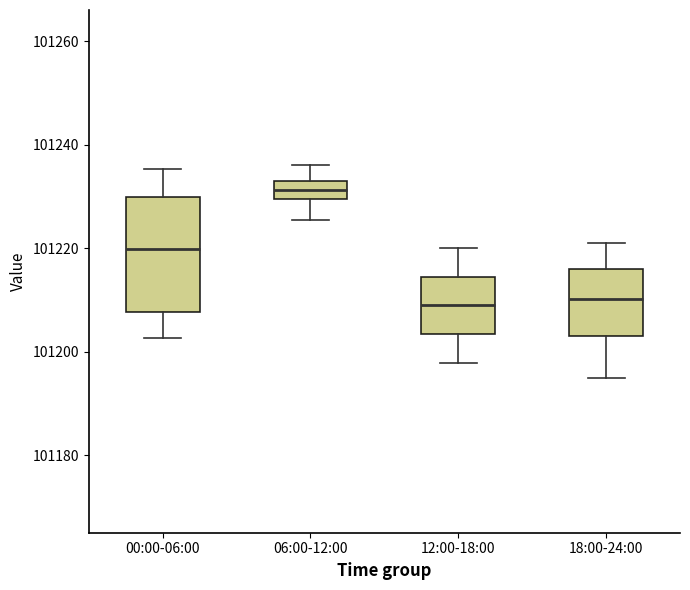

Which box is the tallest, from its lower edge to its upper edge?

00:00-06:00